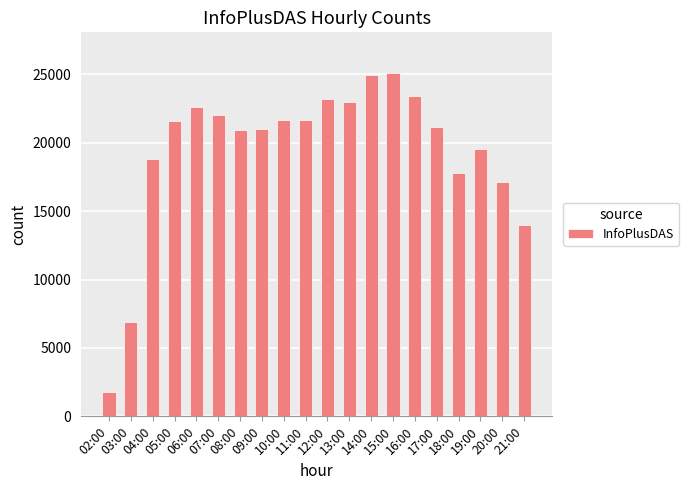

Are the bars grouped side by side (vs. stacked)?

No